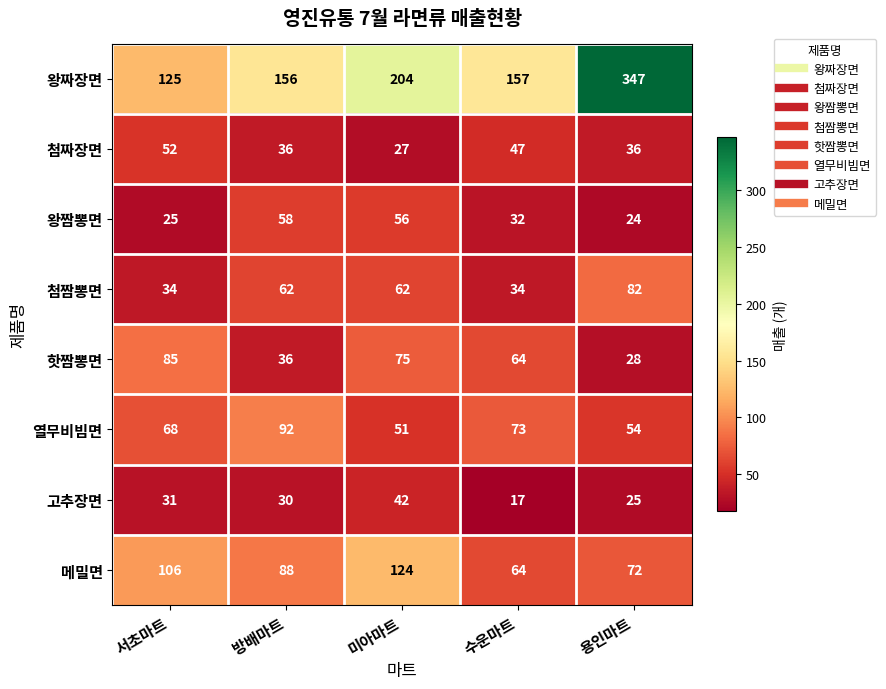

At which label does 고추장면 first exceed 30?

서초마트